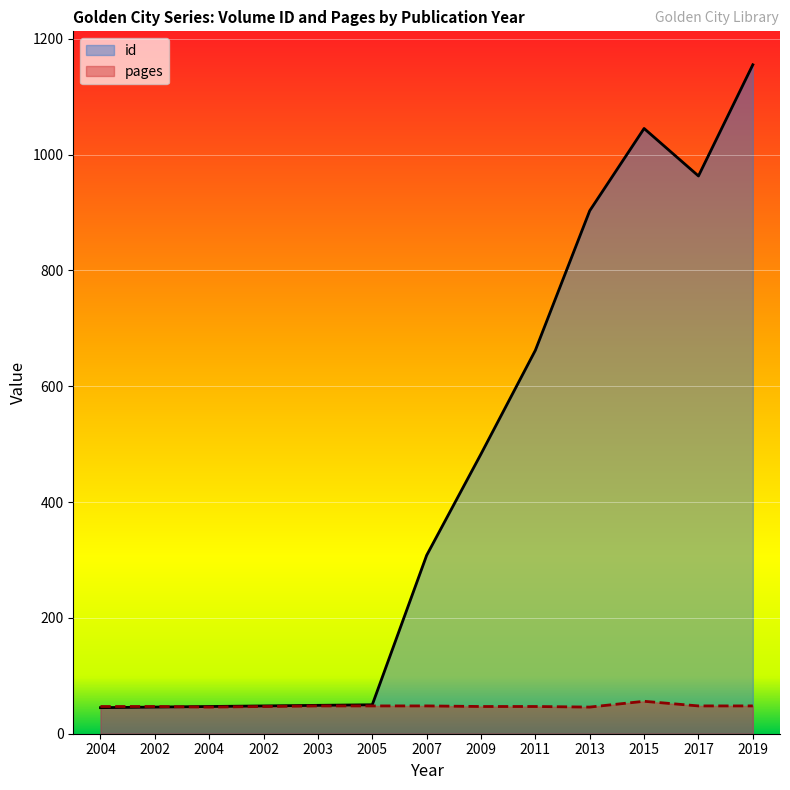

Where do pages and id first cross each other?

2002 and 2004